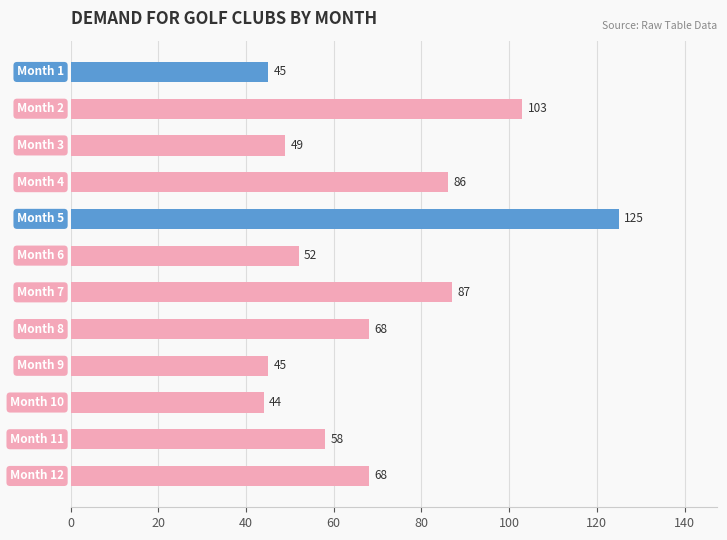

Reading bottom to top, list all the values displayed in this chart.

68	58	44	45	68	87	52	125	86	49	103	45